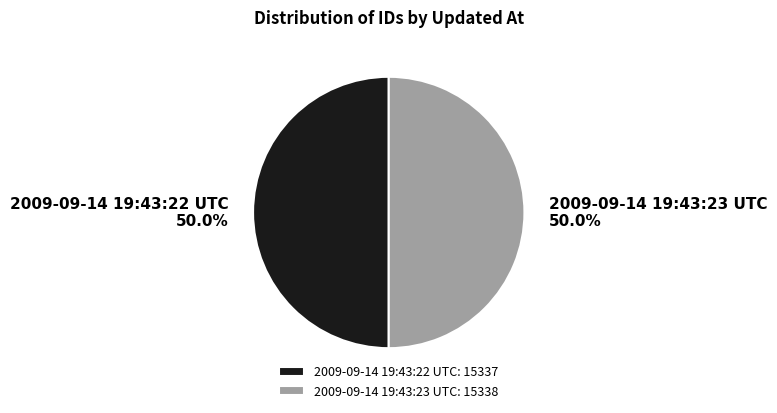

The 2009-09-14 19:43:22 UTC slice represents 50% of the pie. True or false?

True